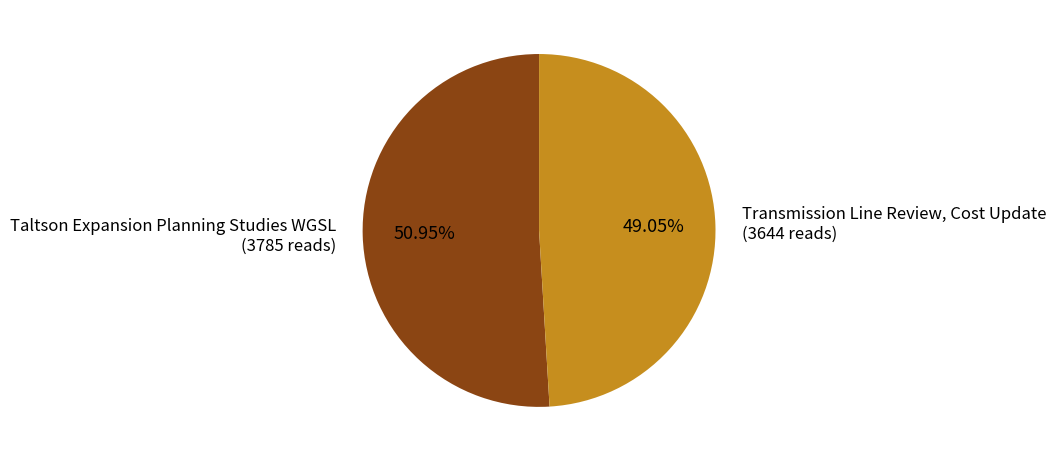

To the nearest percent, what is the average slice percentage?

50%